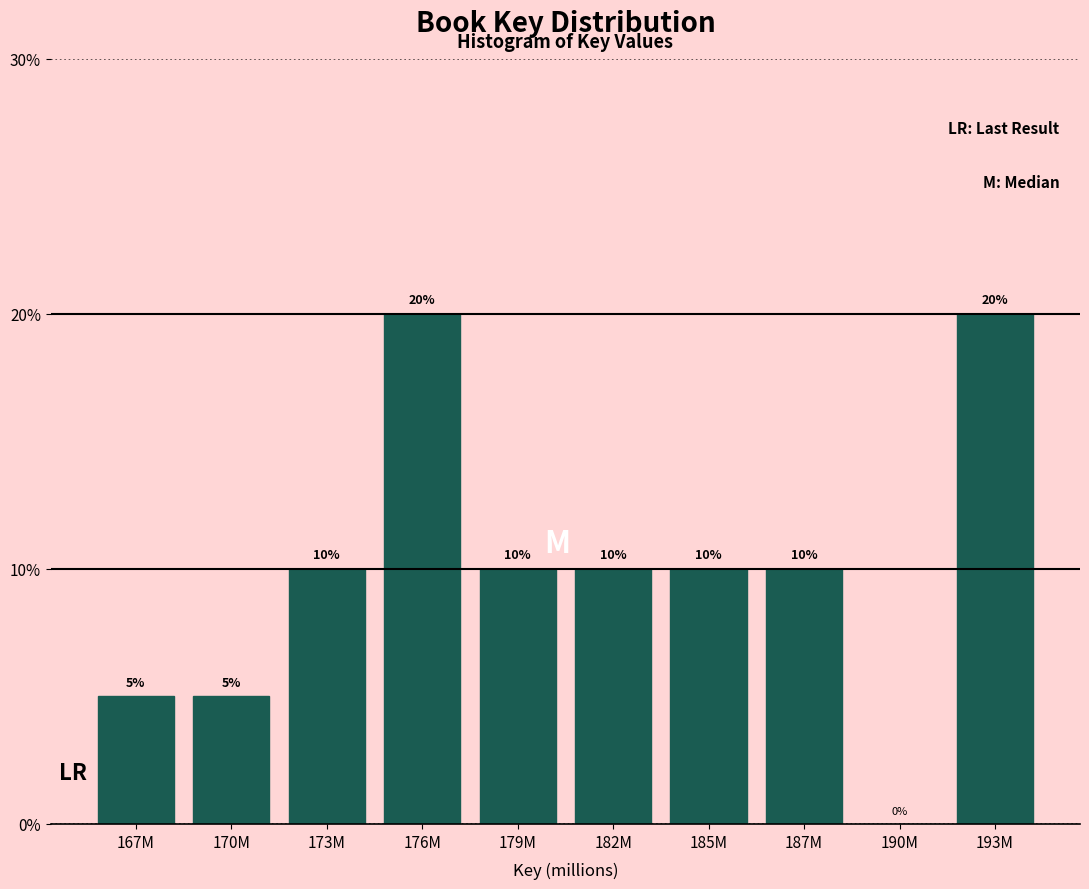

Reading left to right, what are all the values shown in this chart?

167M=5	170M=5	173M=10	176M=20	179M=10	182M=10	185M=10	187M=10	190M=0	193M=20